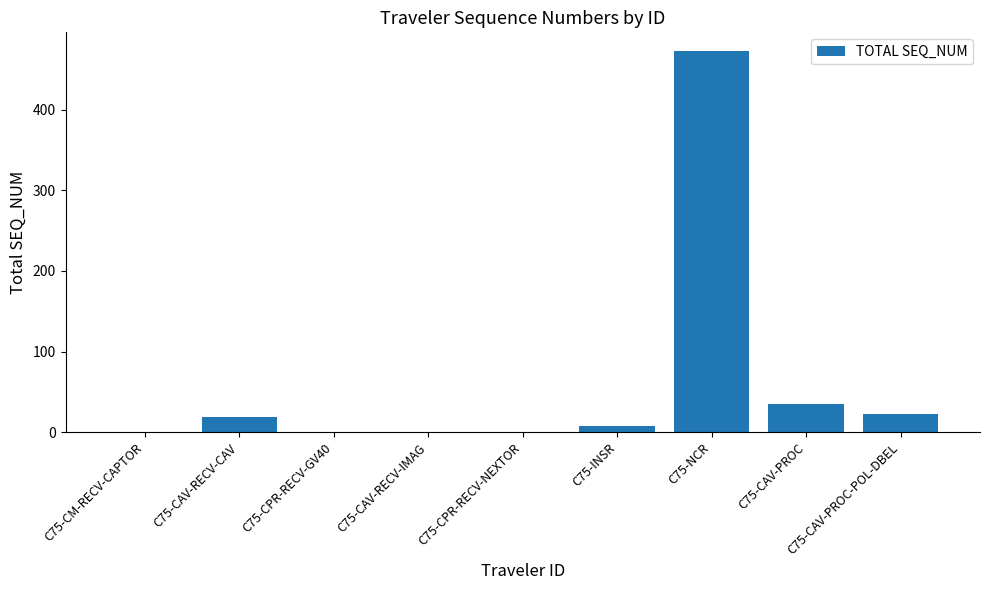

Are the bars horizontal?

No